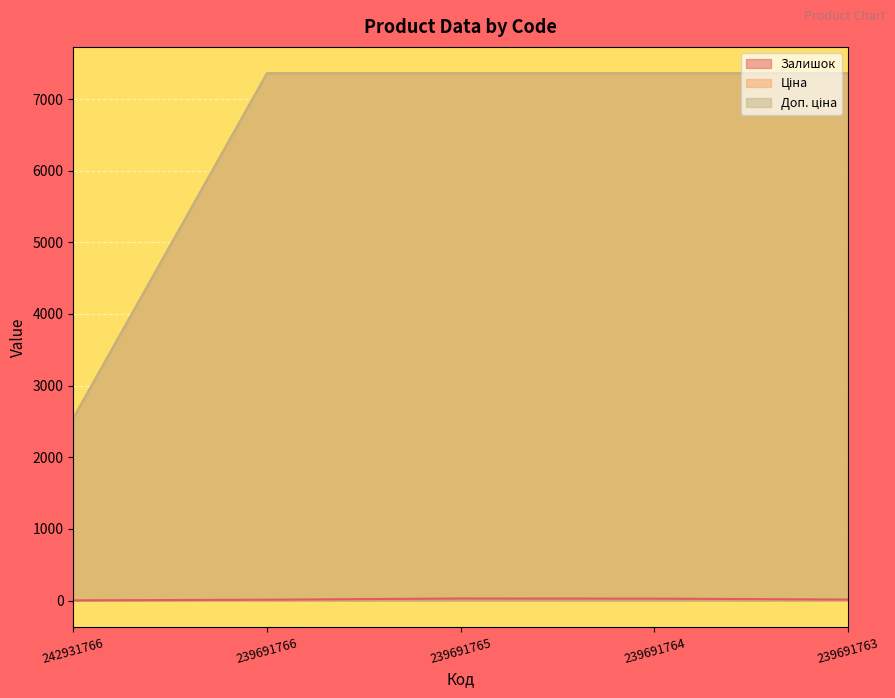

How many data points in Залишок are above 14?

2